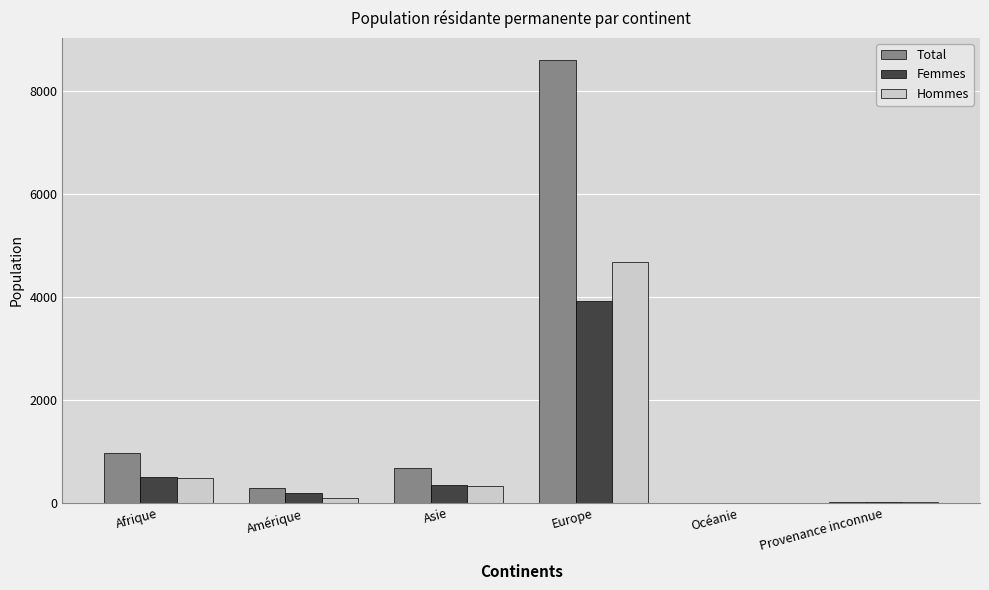

What is the sum of the Femmes values at Asie and Afrique?

842